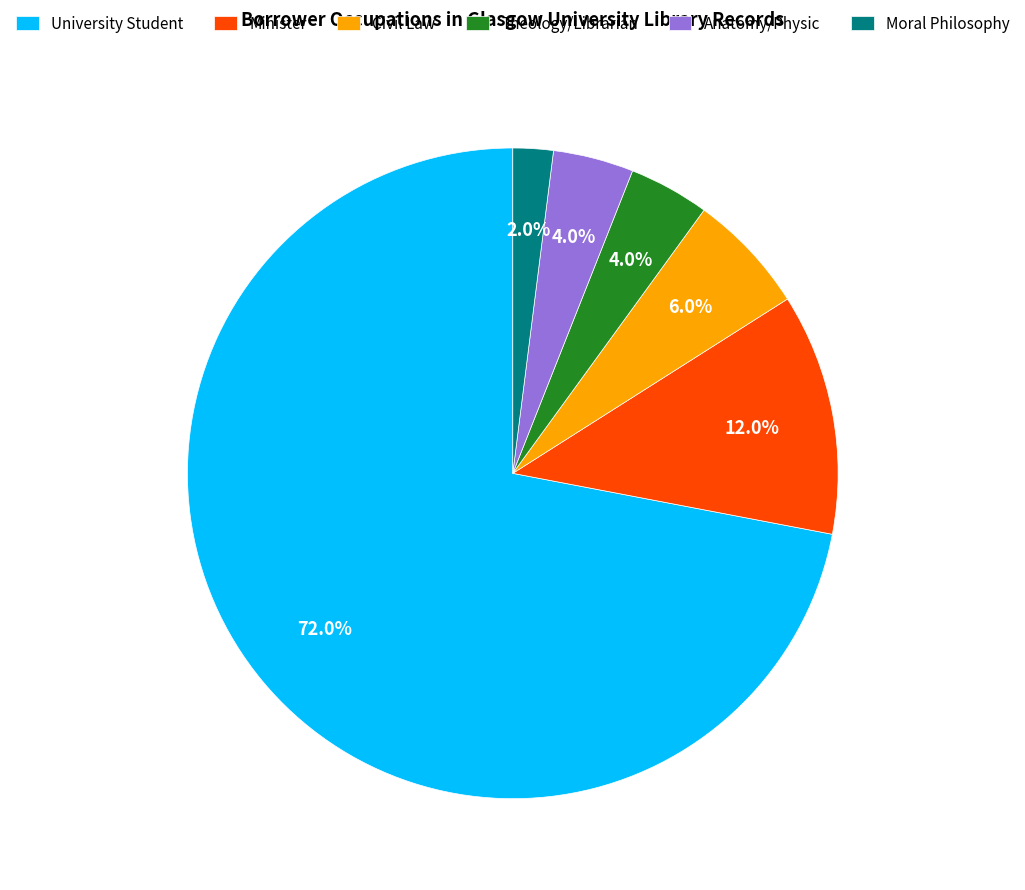

To the nearest percent, what portion does University Student represent?

72%